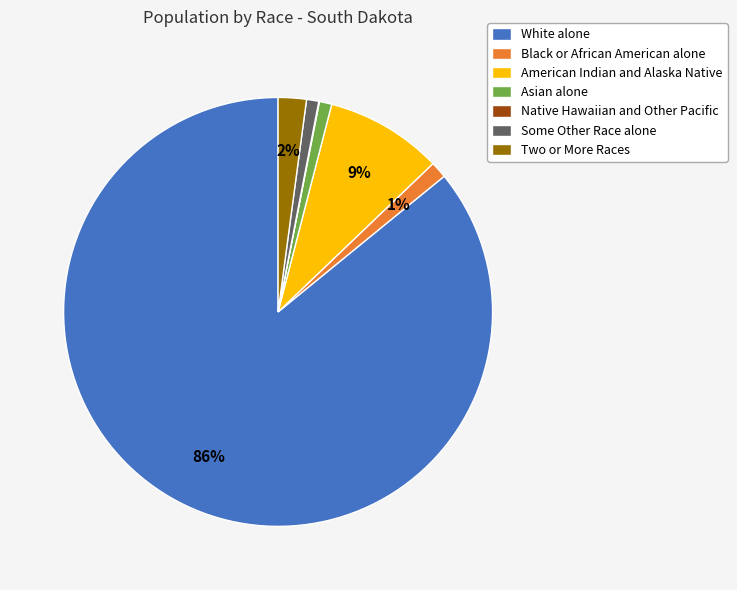

Between Two or More Races and Some Other Race alone, which is larger?

Two or More Races